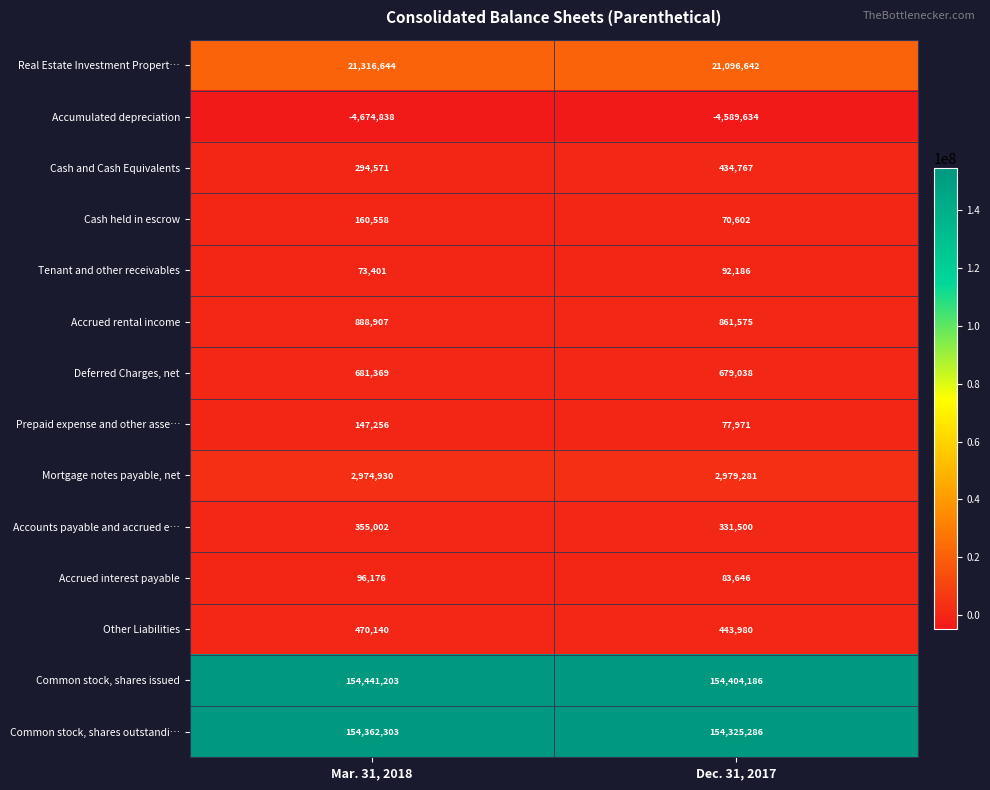

Which series changed the most between Mar. 31, 2018 and Dec. 31, 2017?

Real Estate Investment Propert…